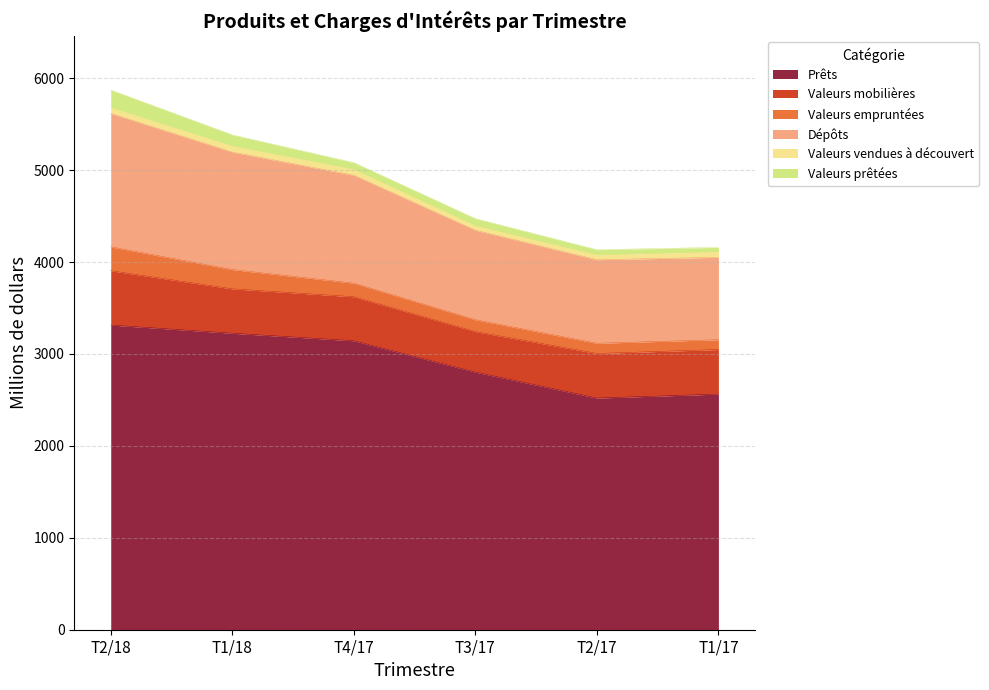

Which category has the highest value in the T2/18 series?

Prêts